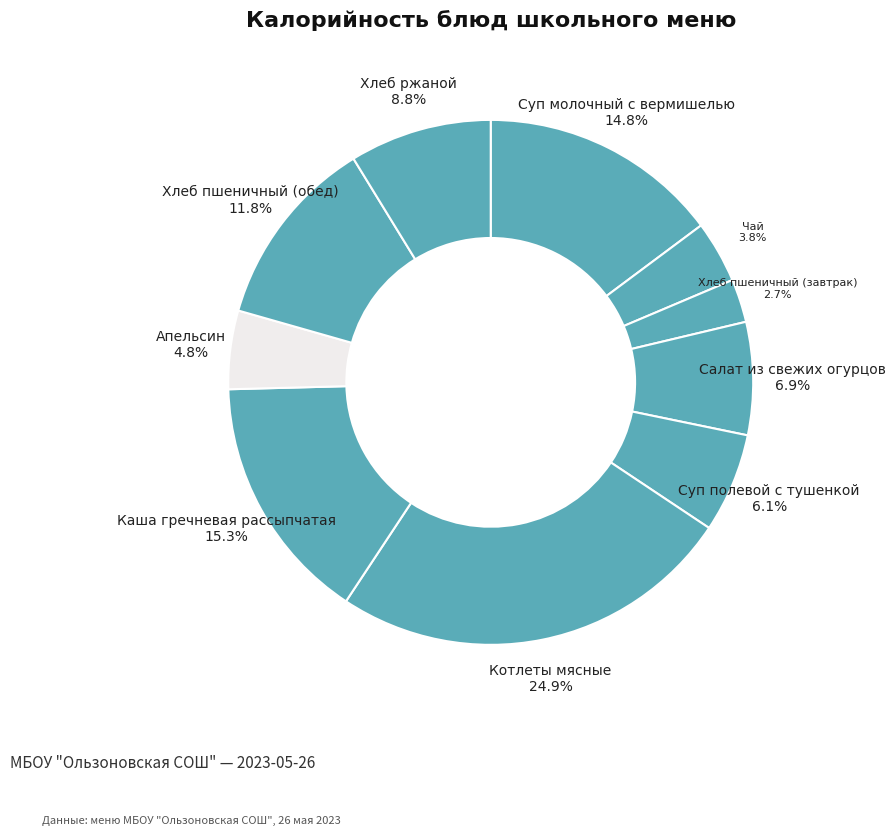

Is there any slice that represents more than half of the pie?

No